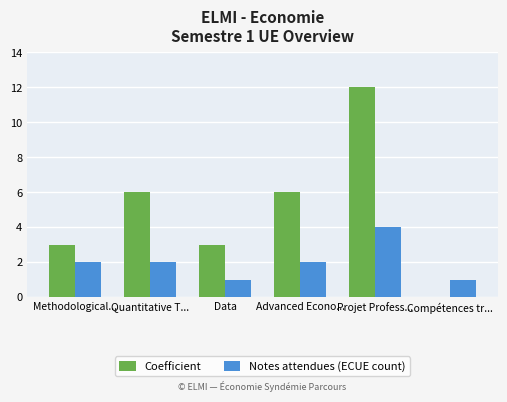

What are all the series names shown in the legend?

Coefficient, Notes attendues (ECUE count)